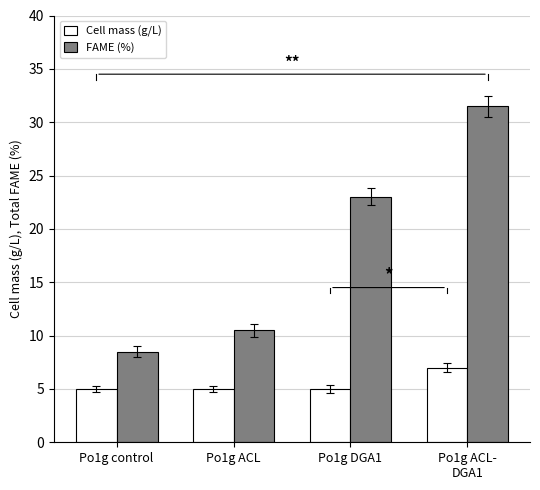

Count the number of categories in the chart.

4